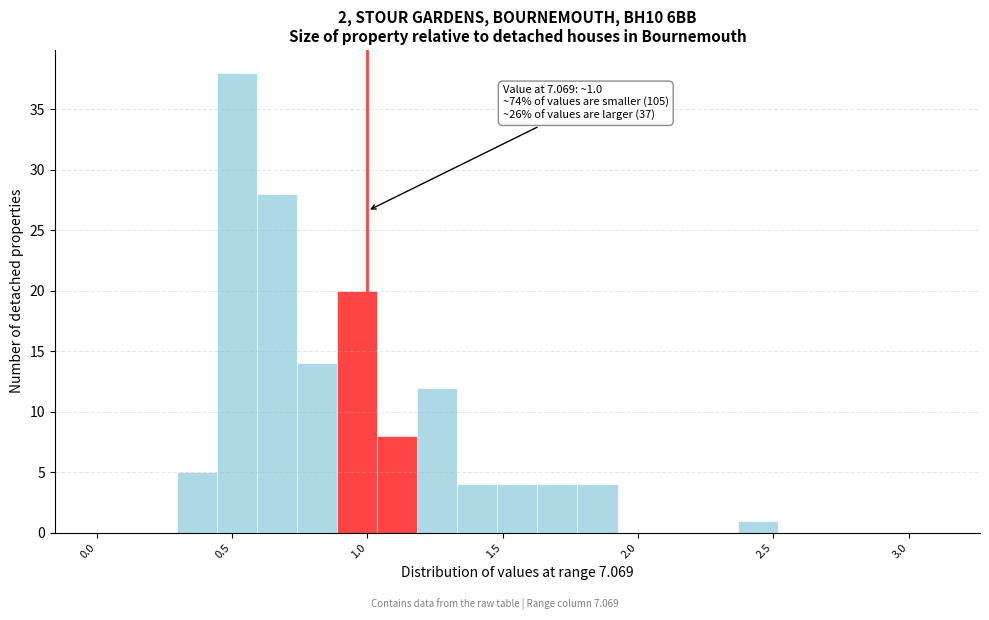

Around what value on the x-axis is the tallest bar? Give the approximate position of its centre, as read against the axis.

0.50